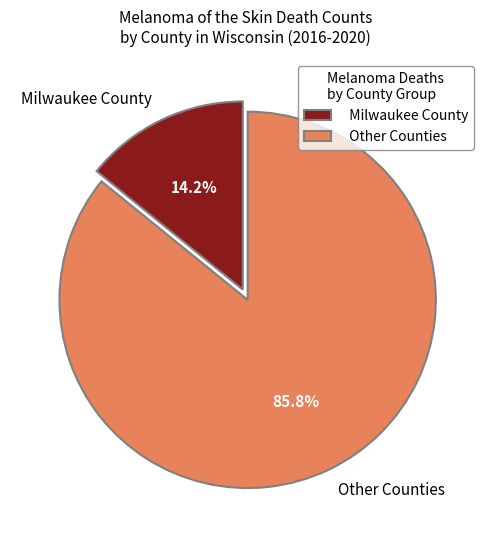

Rank the categories by value from lowest to highest.

Milwaukee County, Other Counties